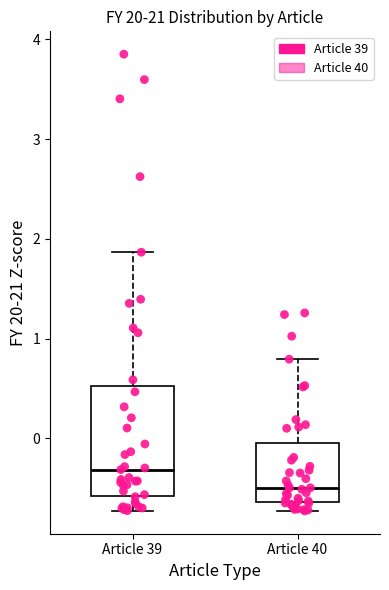

Reading left to right, read every box against the y-axis: the position of its median line, the range the box covers, and the ends of its whiskers. The values are not printed on the chart, so give them approximately, as read against the axis.

Article 39: median -0.3, box -0.6 to 0.5, whiskers -0.7 to 1.9
Article 40: median -0.5, box -0.6 to 0.0, whiskers -0.7 to 0.8